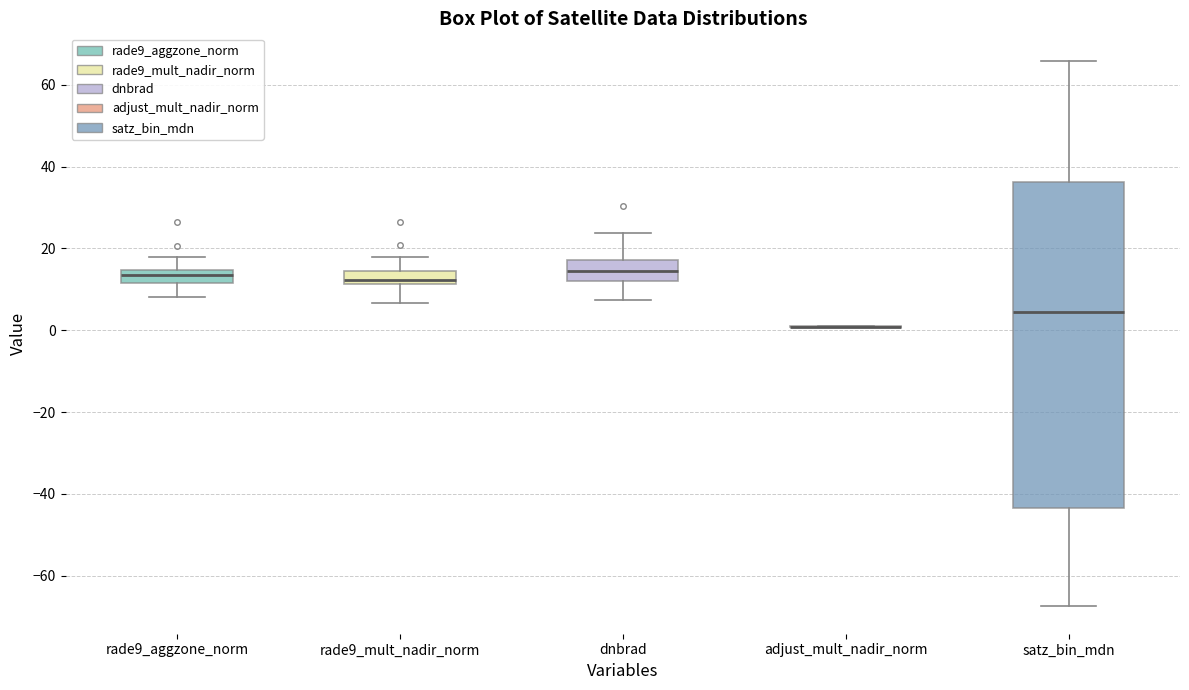

Reading left to right, transcribe this box plot: for each box, give where its median line is, the range the box spans, and where its two whiskers end, as read against the y-axis. The values are not printed on the chart, so give them approximately, as read against the axis.

rade9_aggzone_norm: median 14 (inside the box), box 12 to 14, whiskers 8 to 18
rade9_mult_nadir_norm: median 12 (just above the box's lower edge), box 12 to 14, whiskers 6 to 18
dnbrad: median 14, box 12 to 18, whiskers 8 to 24
adjust_mult_nadir_norm: box collapsed to a line at 0, whiskers 0 to 2
satz_bin_mdn: median 4, box -44 to 36, whiskers -68 to 66